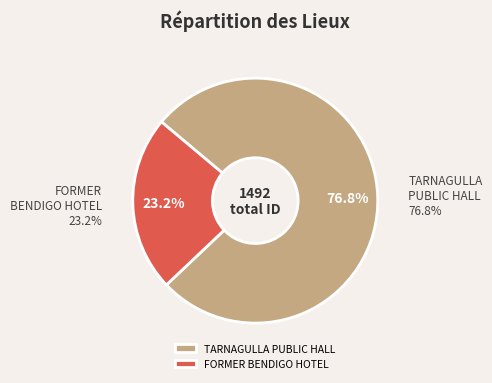

Is it true that FORMER BENDIGO HOTEL is 23% of the pie?

True